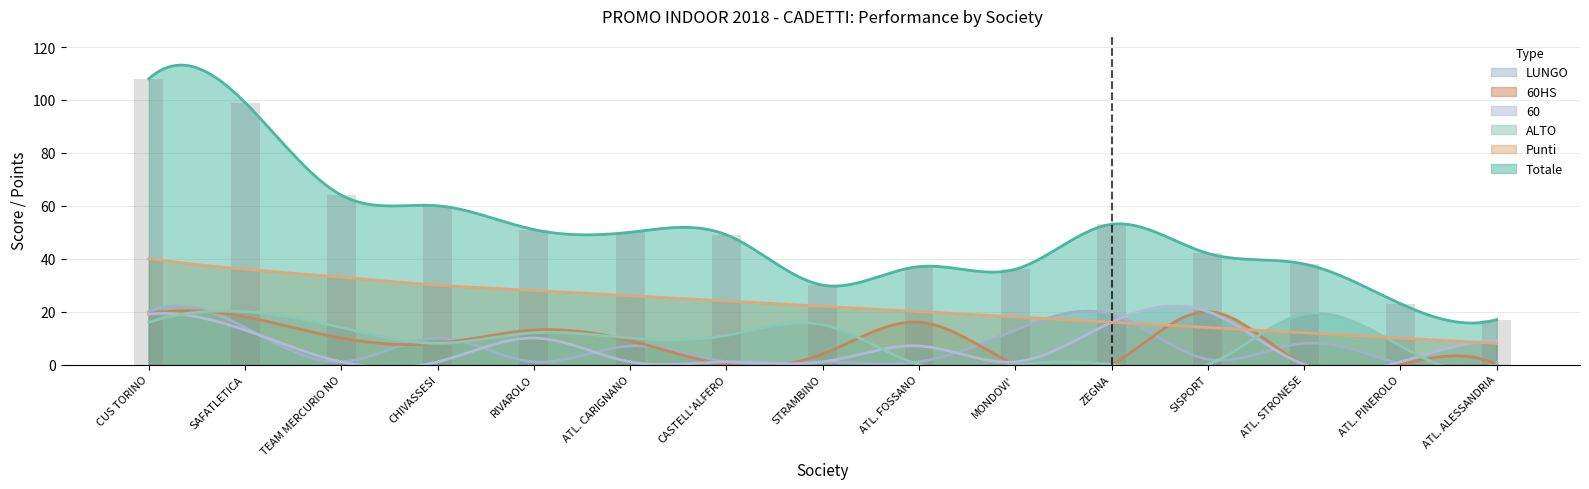

What is the total value across all series at ATL. ALESSANDRIA?

35